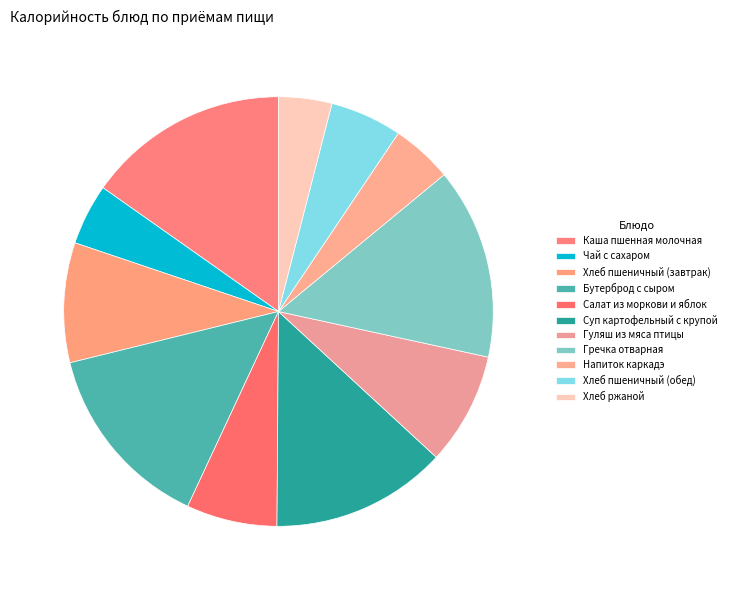

True or false: Каша пшенная молочная accounts for 15% of the total.

True